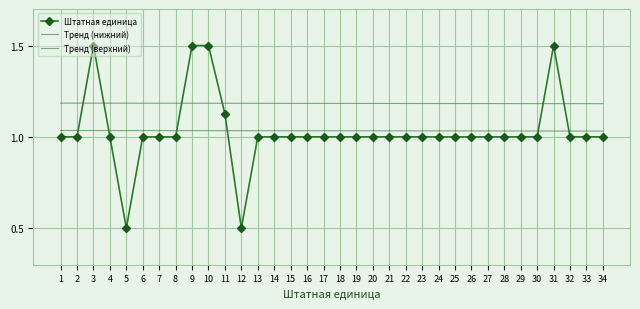

Is the value of Тренд (верхний) at 33 greater than the value of Тренд (нижний) at 24?

Yes